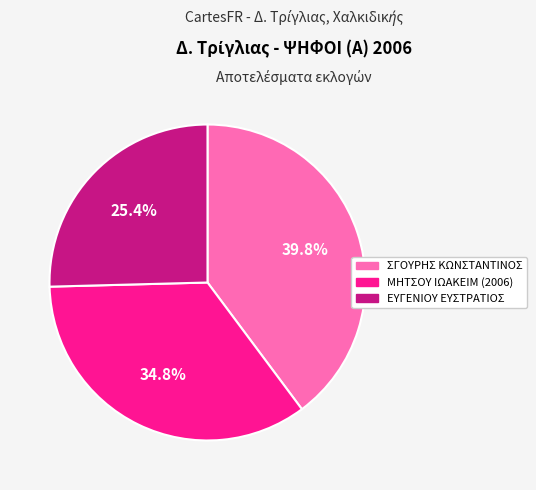

Is it true that ΣΓΟΥΡΗΣ ΚΩΝΣΤΑΝΤΙΝΟΣ is 45% of the pie?

False